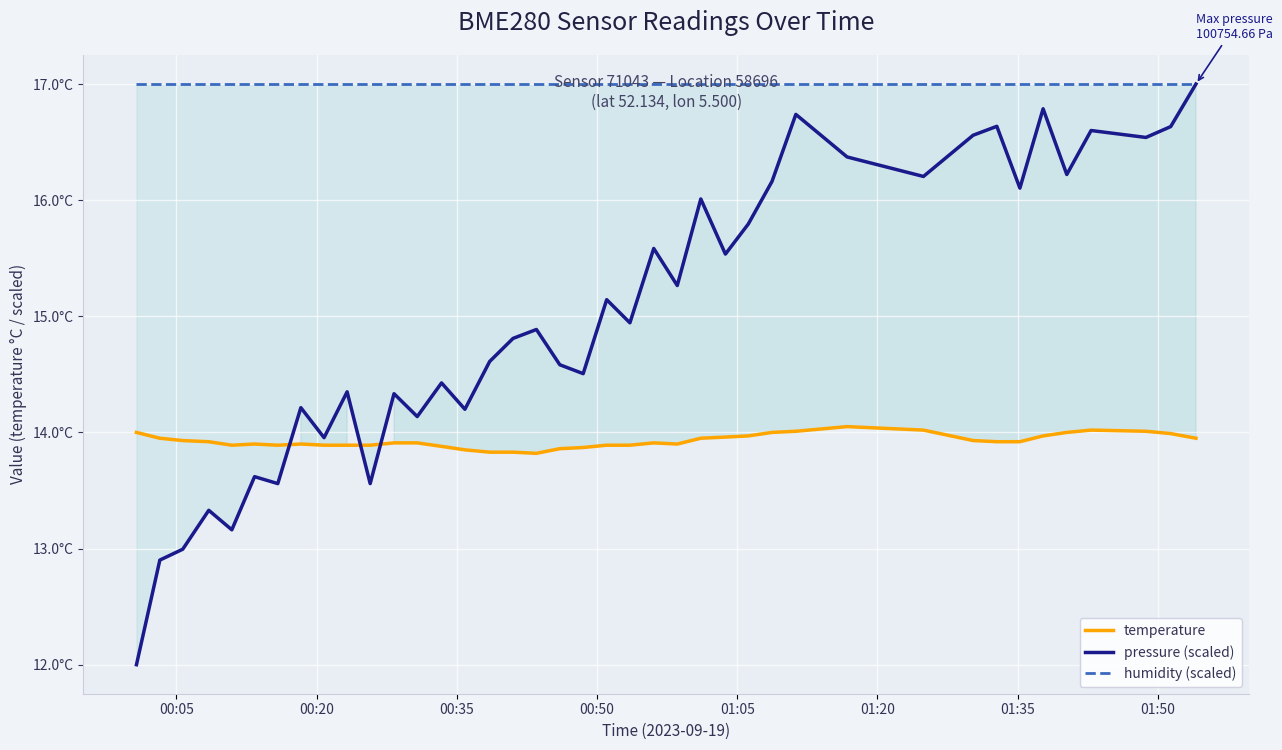

True or false: humidity (scaled) and temperature cross at least once.

False